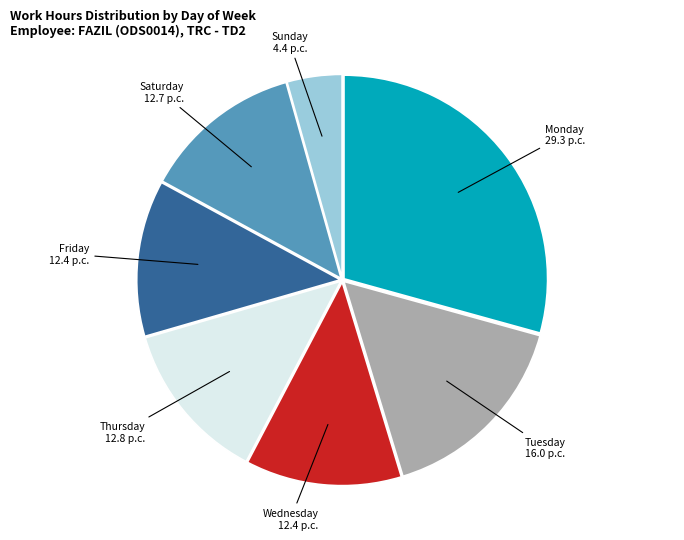

Is there any slice that represents more than half of the pie?

No